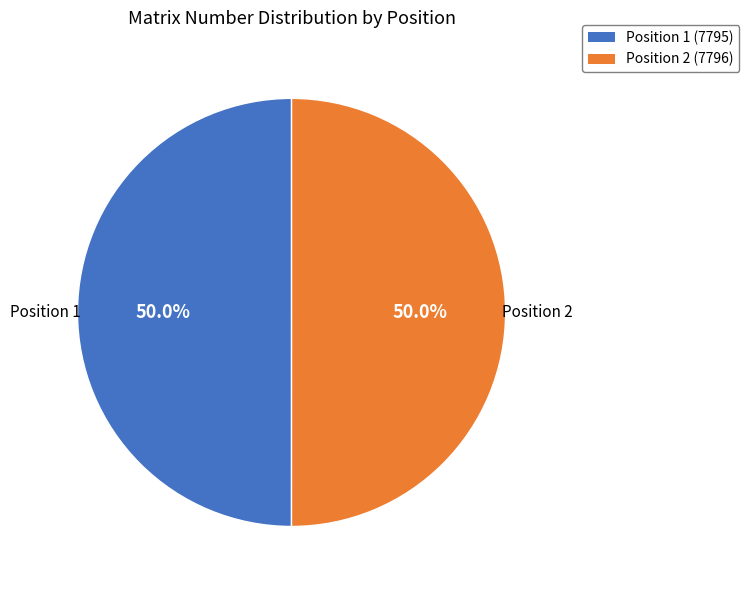

Rank the categories by value from highest to lowest.

2, 1